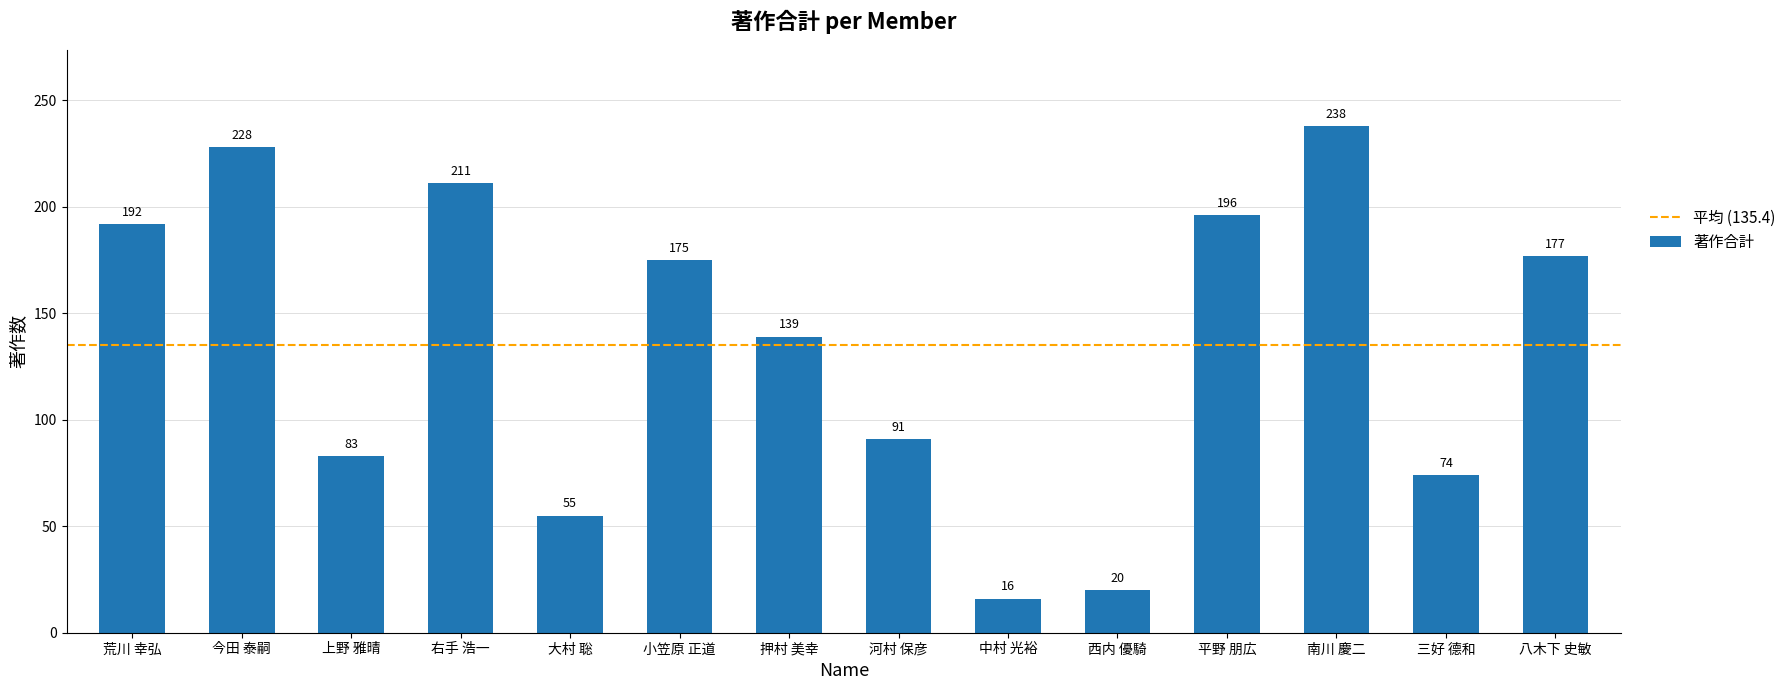

At which label is the value closest to 127?

押村 美幸